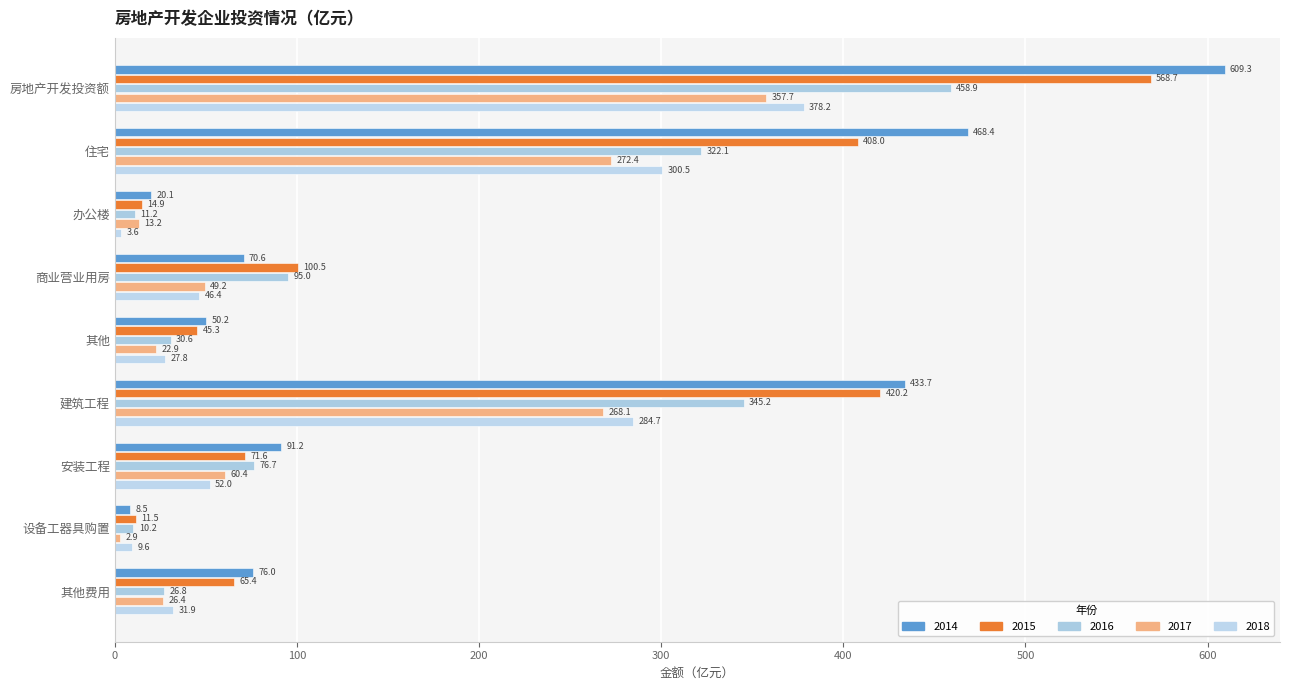

How many data points in 2015 are less than 71?

4